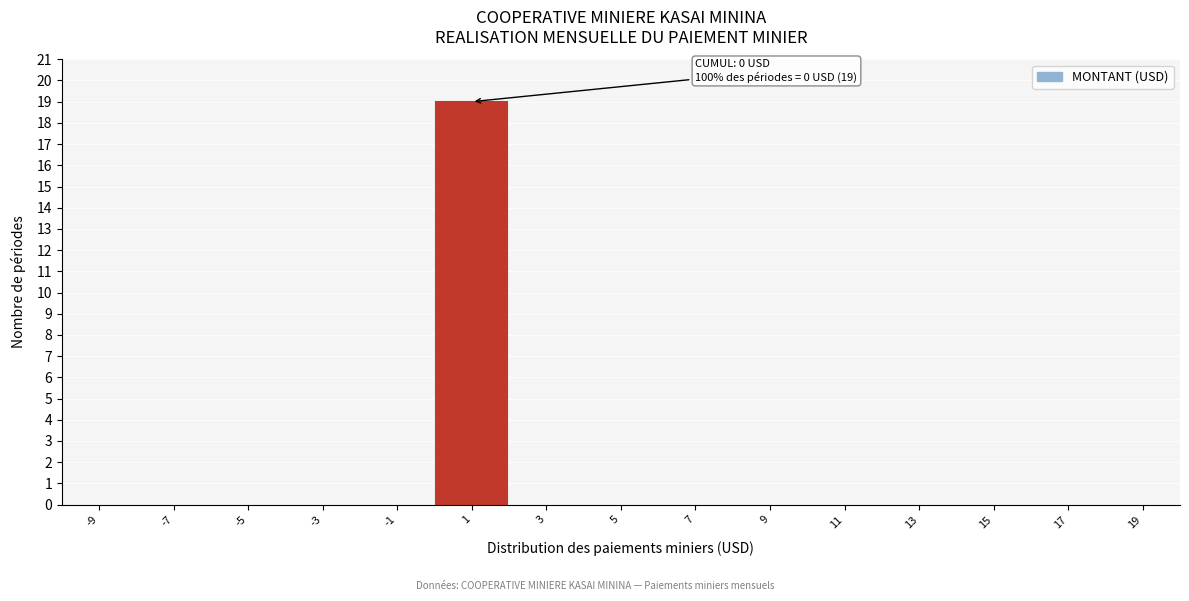

Reading right to left, list all the values displayed in this chart.

19=0	17=0	15=0	13=0	11=0	9=0	7=0	5=0	3=0	1=19	-1=0	-3=0	-5=0	-7=0	-9=0